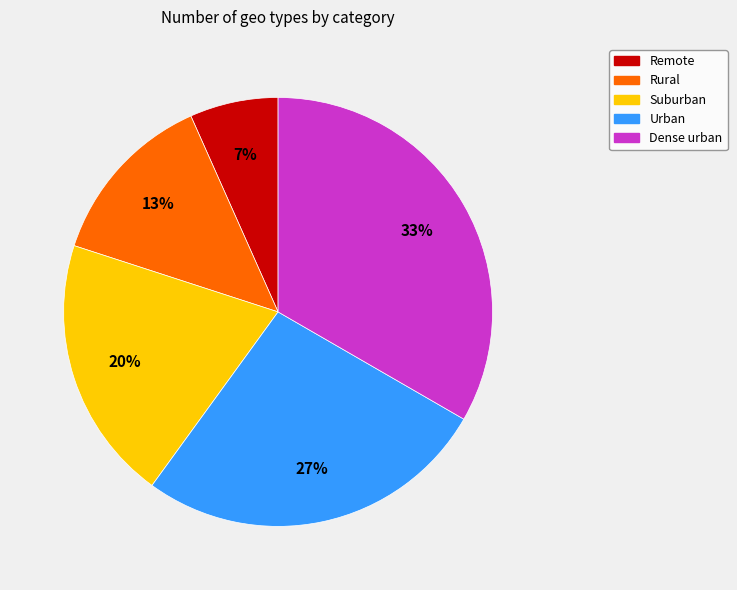

Which category has the biggest portion of the pie?

Dense urban